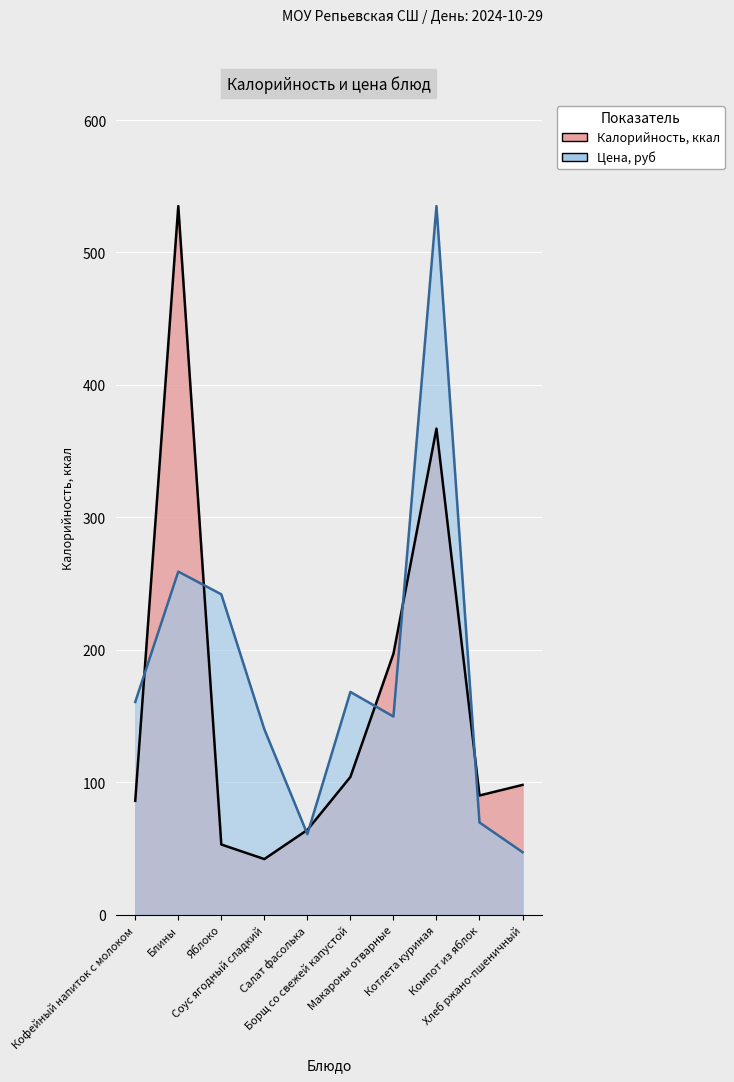

After their last crossing, which series has the higher values: Калорийность or Цена?

Калорийность